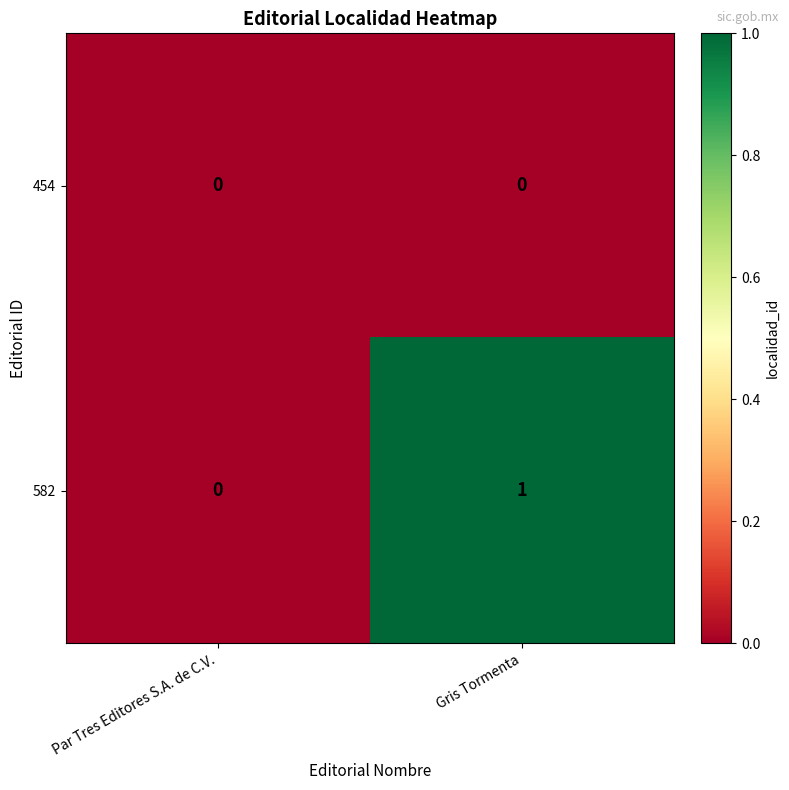

What is the total value across all series at Gris Tormenta?

1